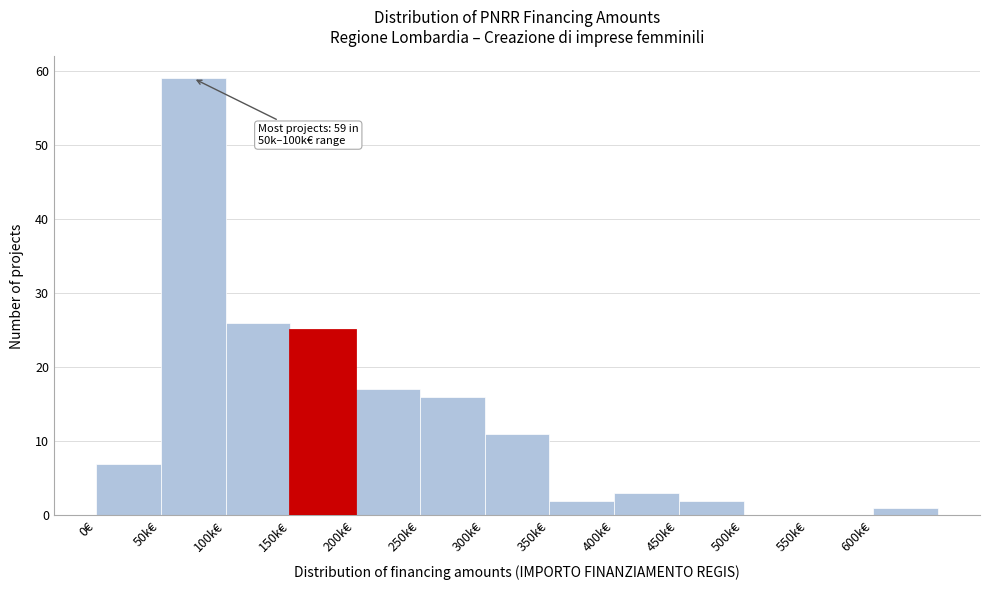

Reading left to right, list all the values displayed in this chart.

0€=7	50k€=59	100k€=26	150k€=25	200k€=17	250k€=16	300k€=11	350k€=2	400k€=3	450k€=2	500k€=0	550k€=0	600k€=1